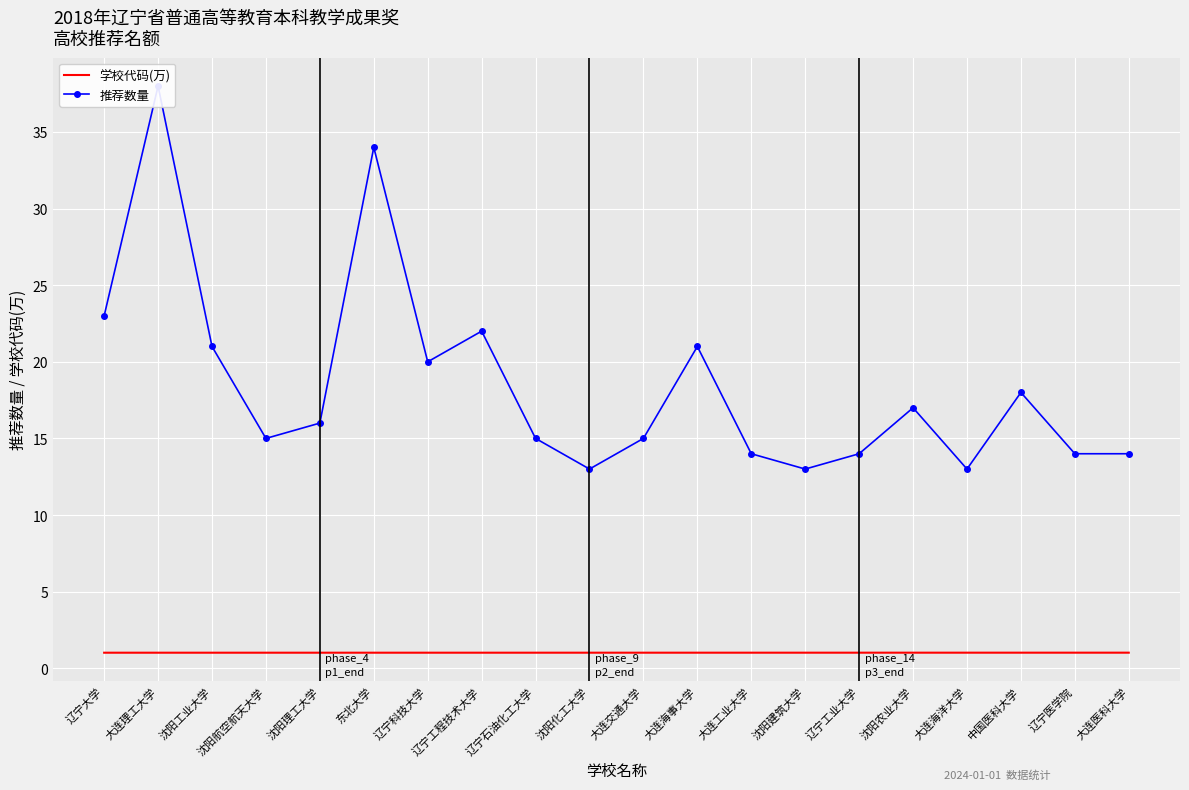

In 推荐数量, how many points are lower than both neighbors (excluding endpoints)?

5